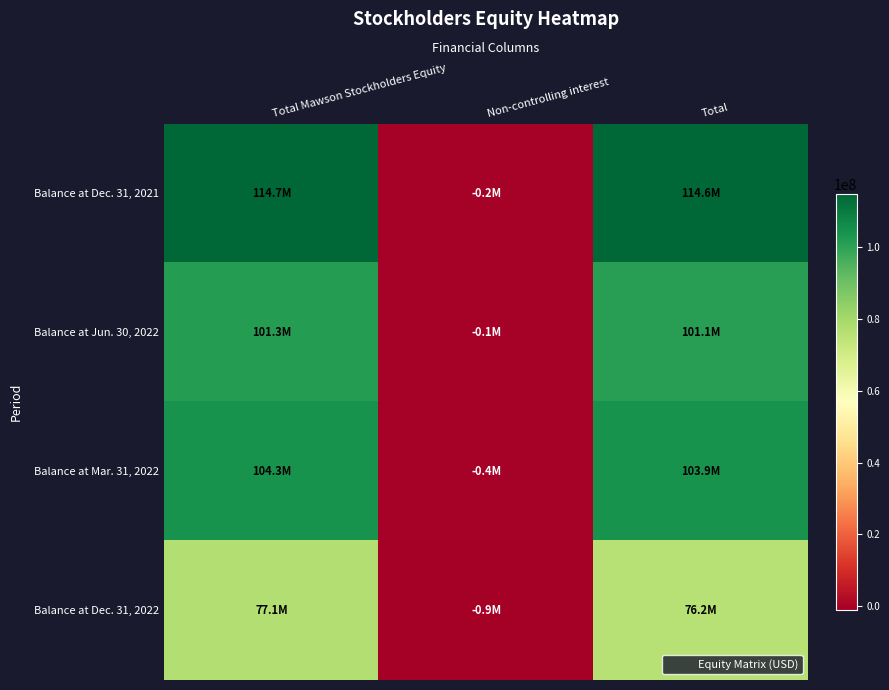

Rank the series at Non-controlling interest from highest to lowest value.

Balance at Jun. 30, 2022, Balance at Dec. 31, 2021, Balance at Mar. 31, 2022, Balance at Dec. 31, 2022